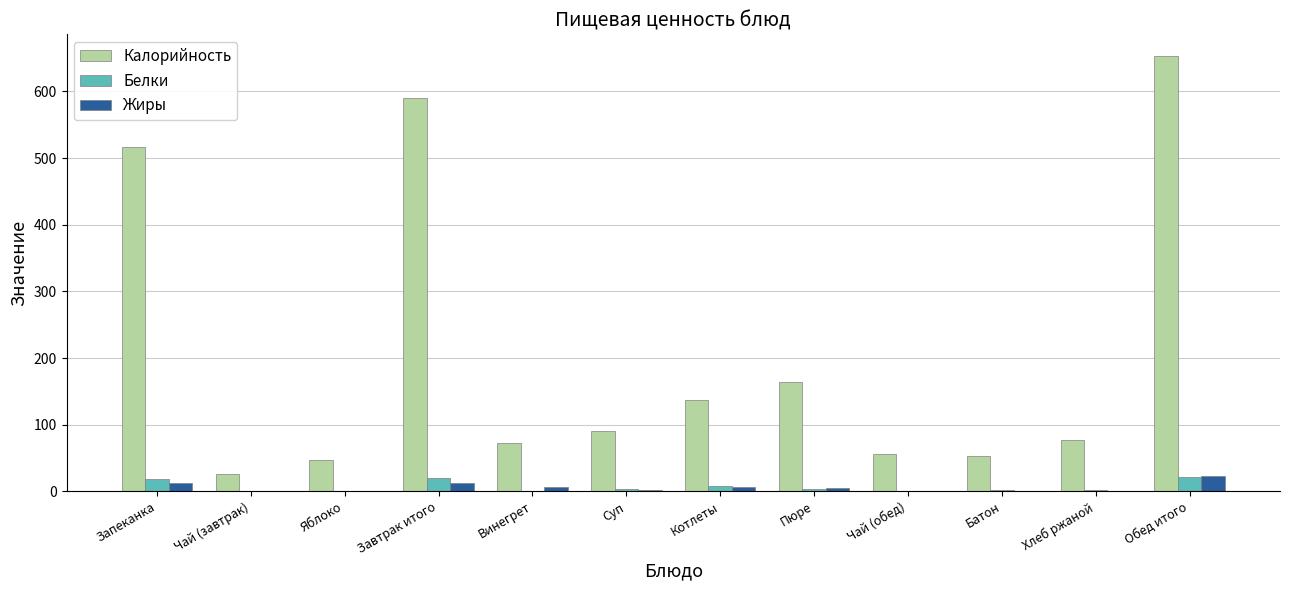

How many groups of bars are there?

12